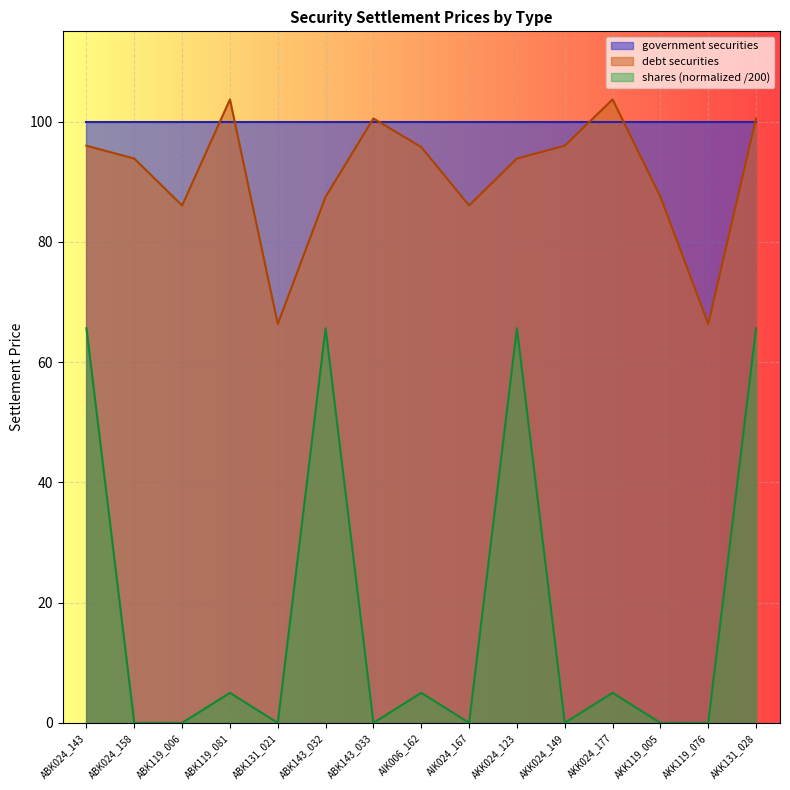

At how many categories does at least one series exceed 45?

15